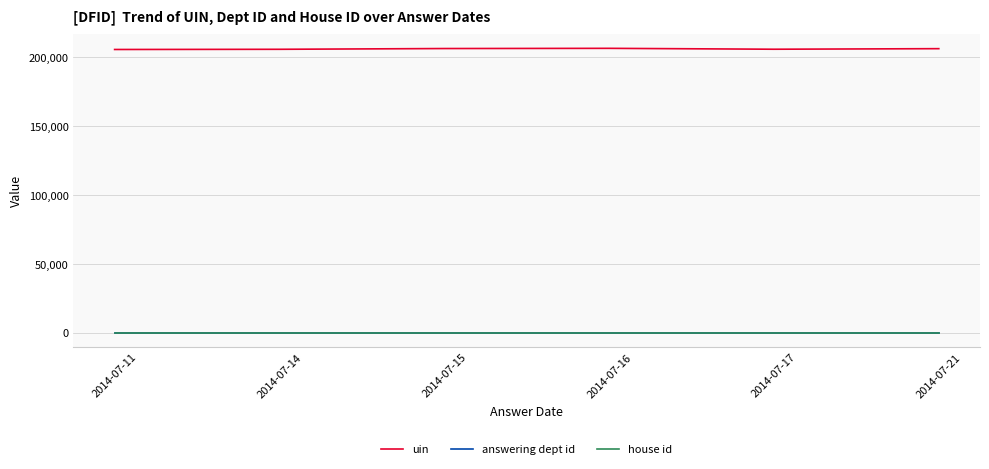

True or false: house id and answering dept id cross at least once.

False